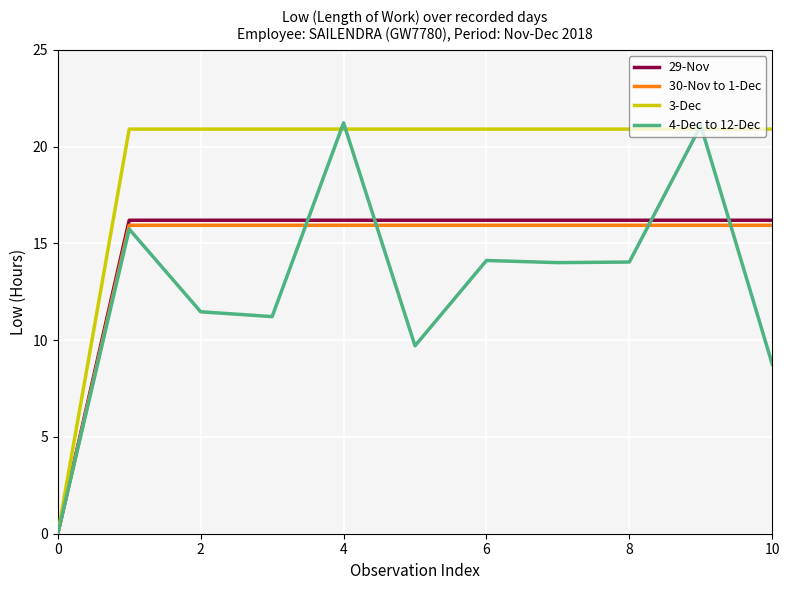

Which series has the largest total across all categories?

3-Dec